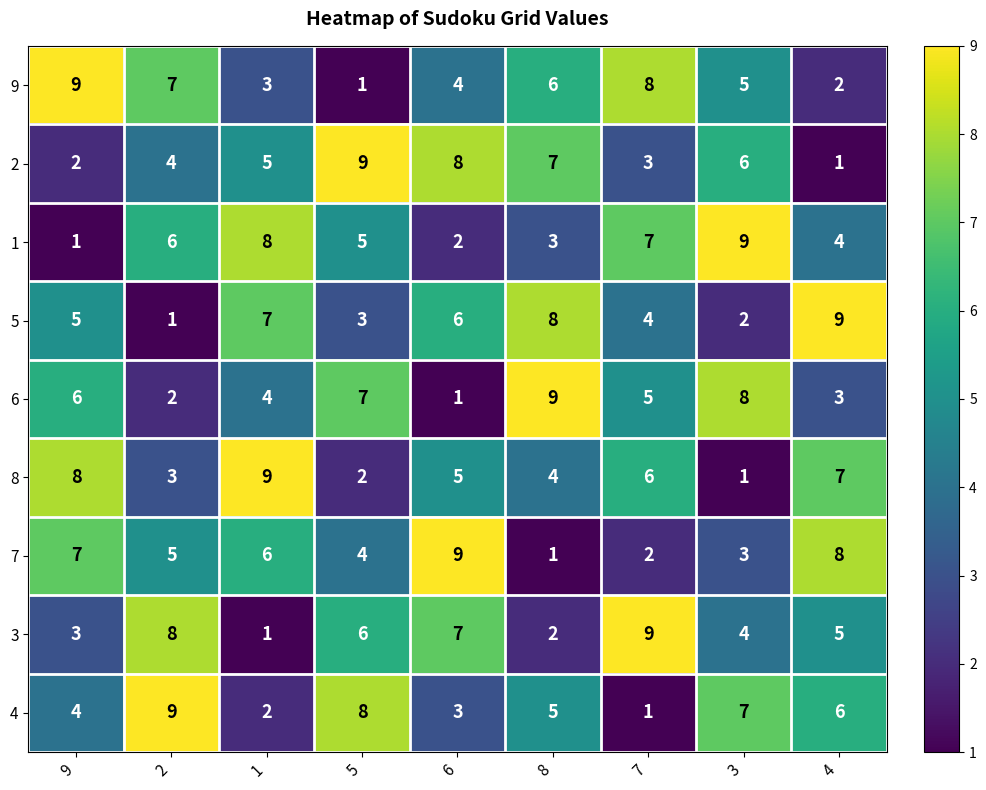

The value of 7 at 9 is 7. True or false?

True